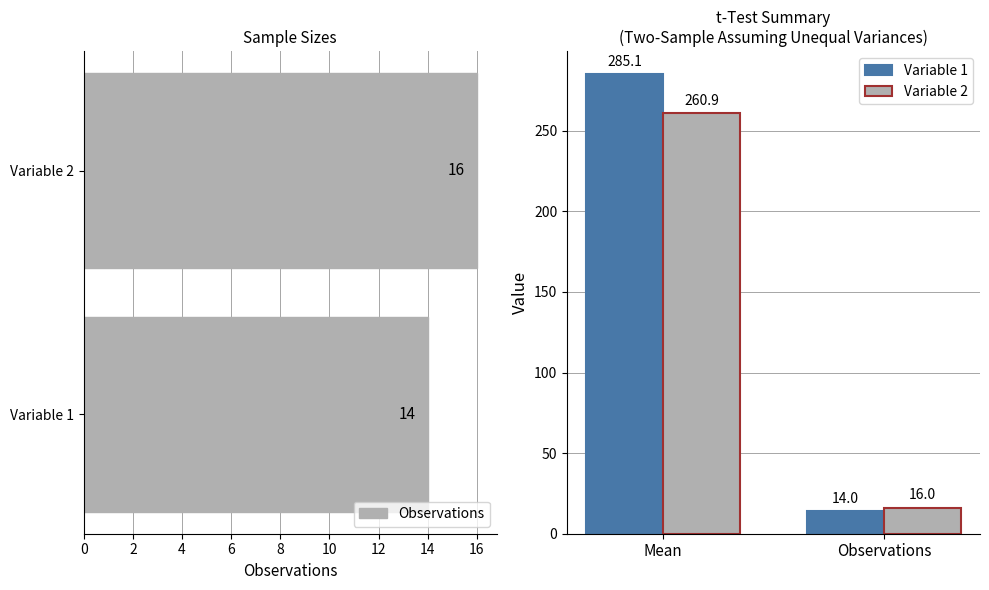

How many categories are shown in the chart?

2